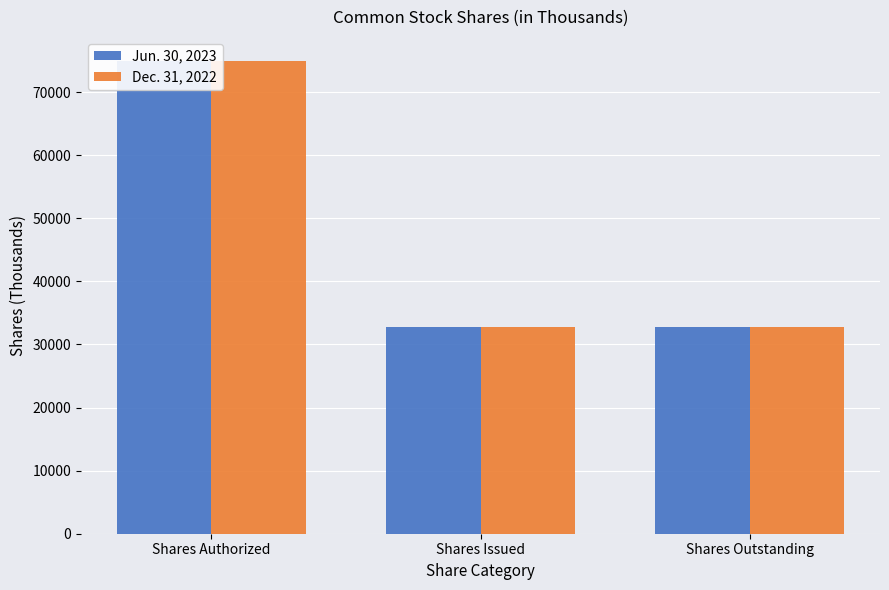

Rank the categories by Dec. 31, 2022 value from lowest to highest.

Shares Issued, Shares Outstanding, Shares Authorized